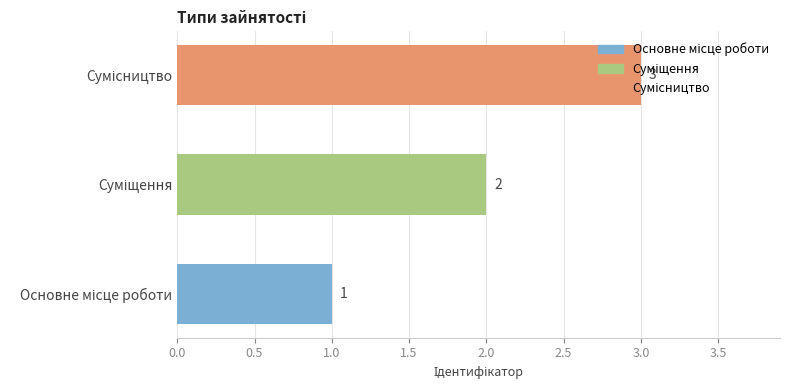

What is the minimum value shown in the chart?

1